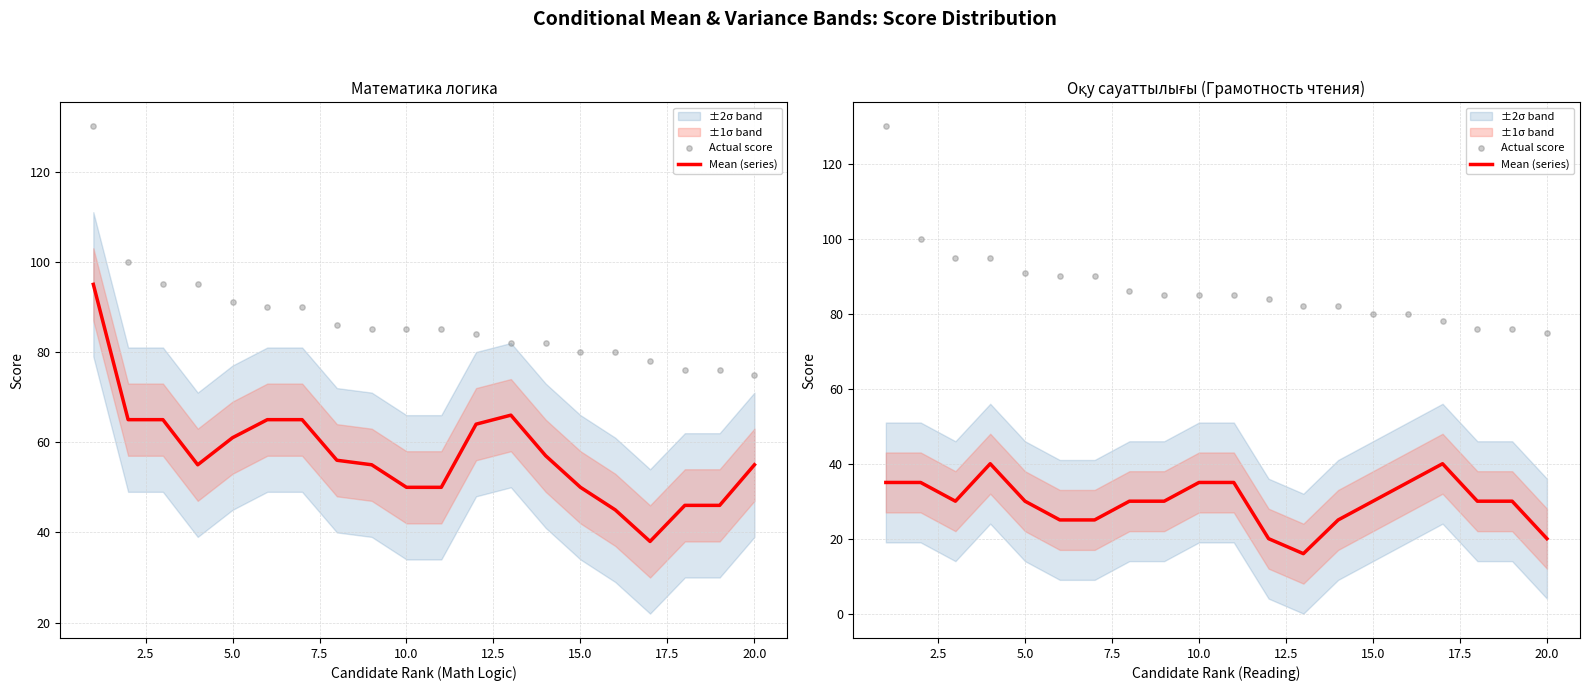

Which series contains the lowest Y value?

Mean (series)